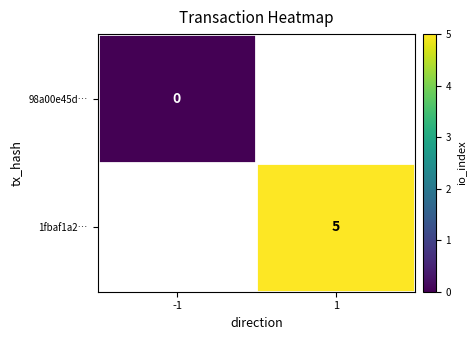

The 1fbaf1a2… series shows 5 at 1. True or false?

True